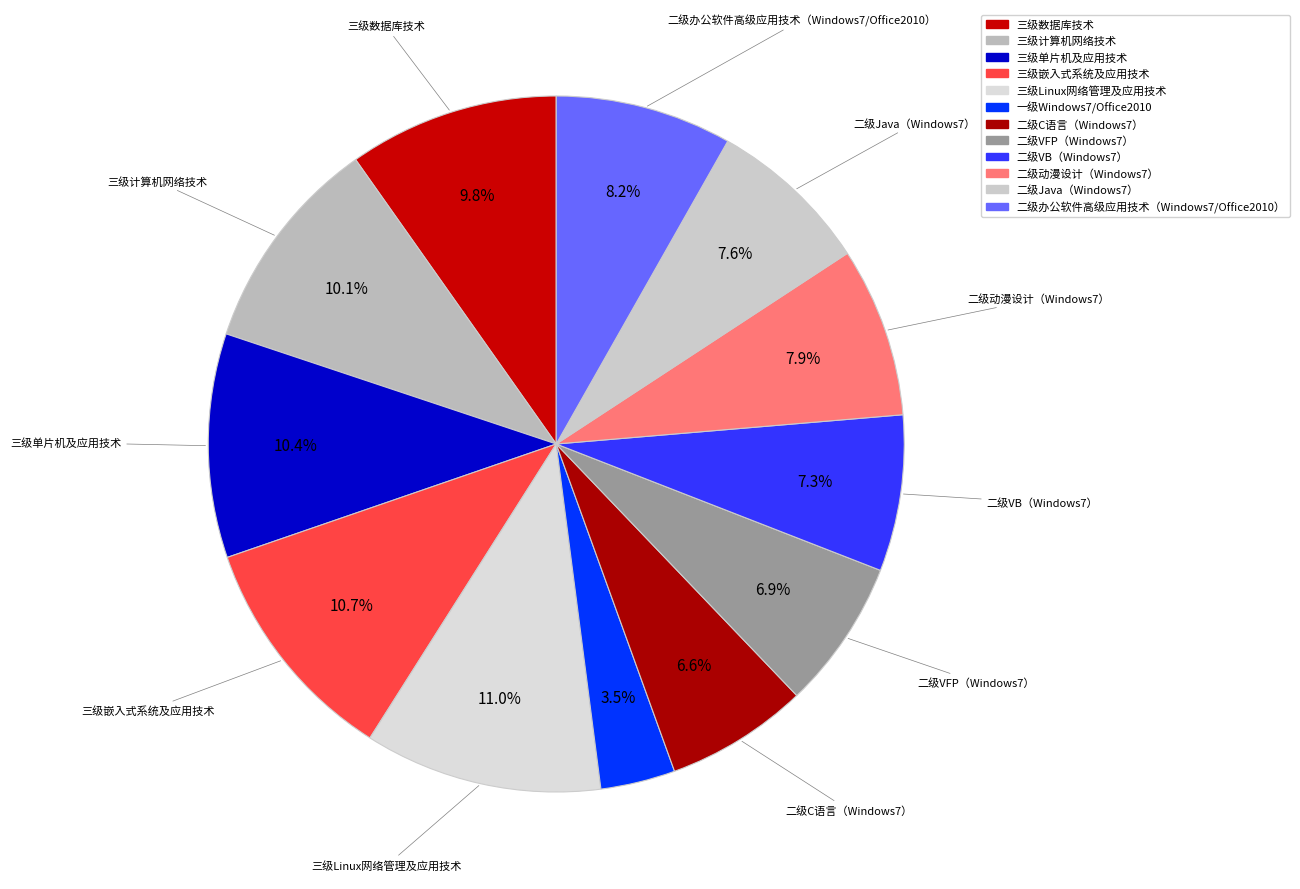

True or false: 二级C语言（Windows7） accounts for 7% of the total.

True